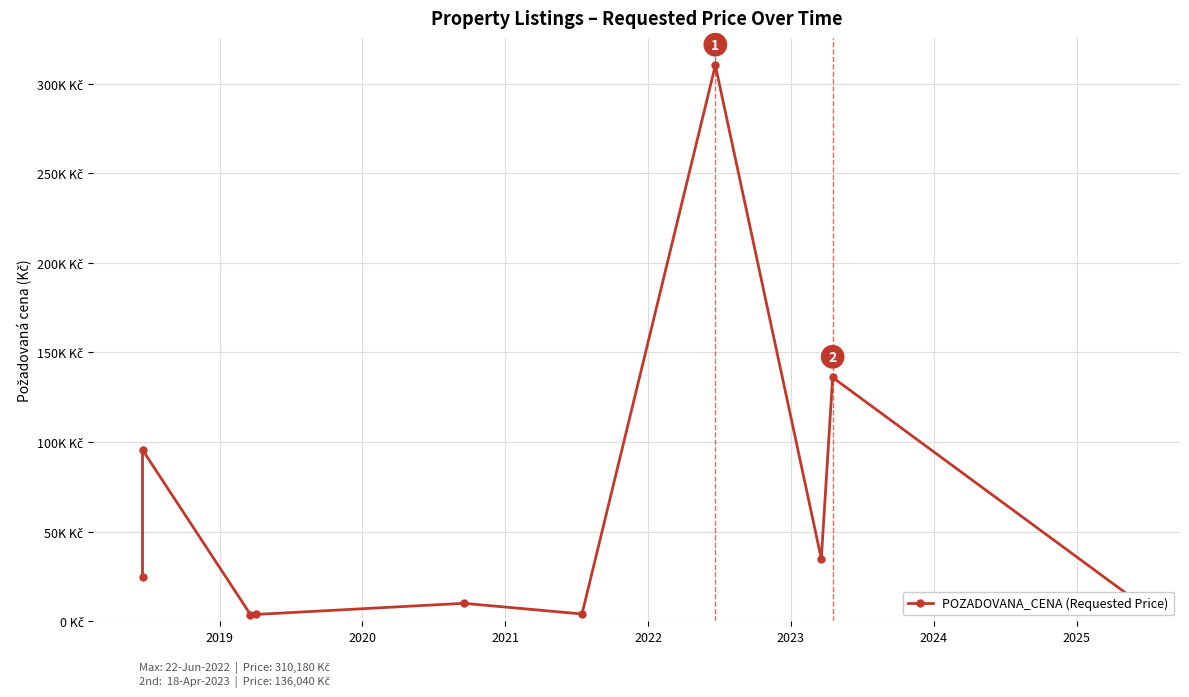

At which category does the data reach its first local peak?

2019